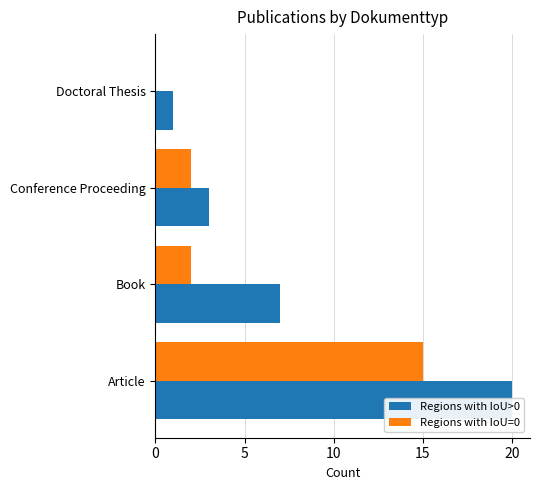

What is the spread (max minus min) of values at Doctoral Thesis?

1